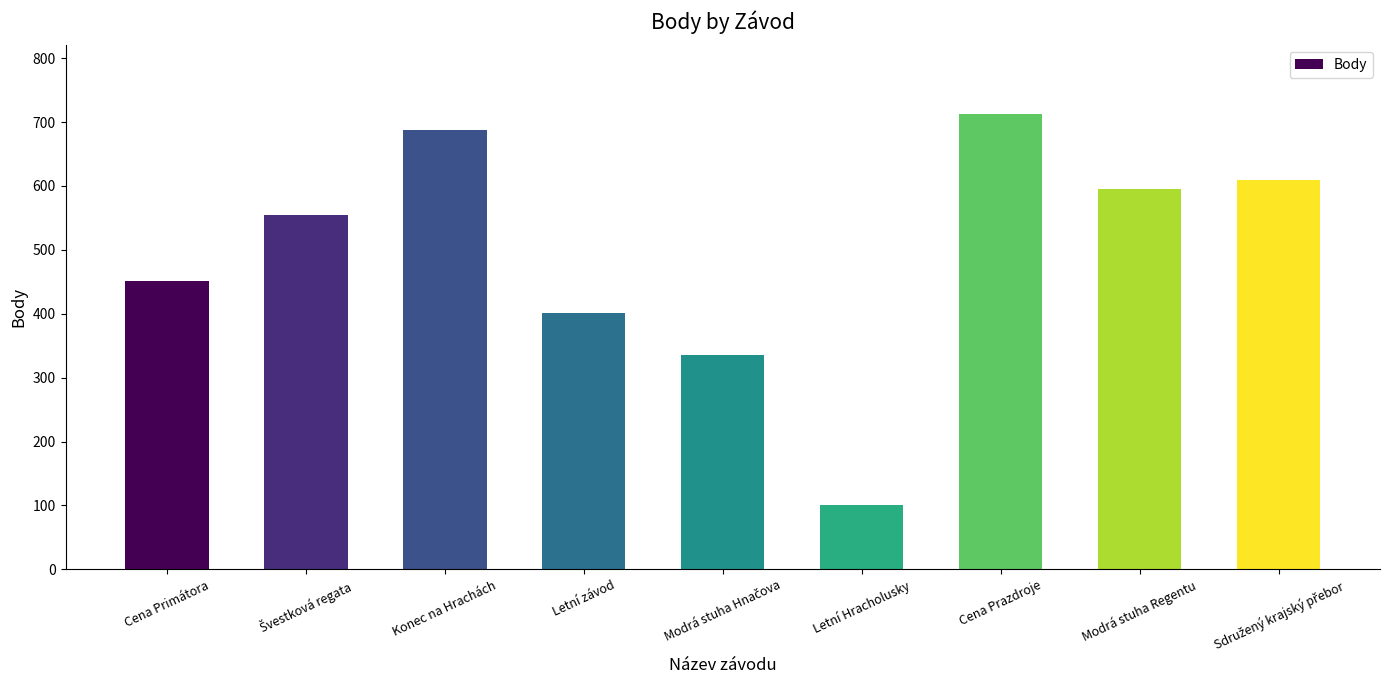

Which has a higher value, Cena Prazdroje or Modrá stuha Regentu?

Cena Prazdroje